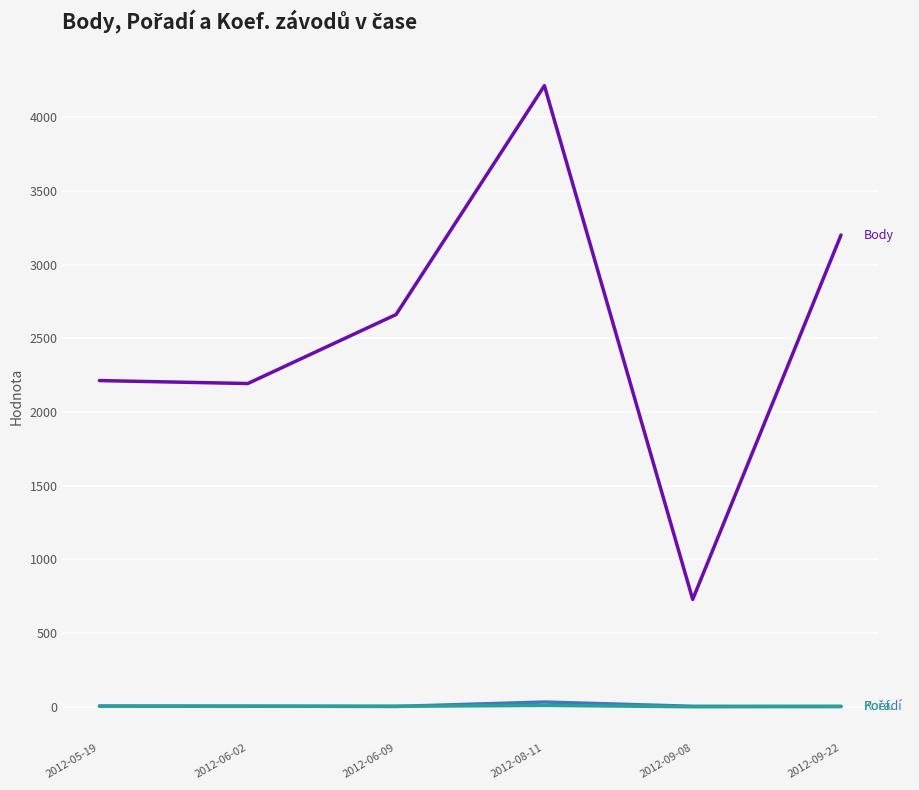

Which category has the highest value across all series?

2012-08-11